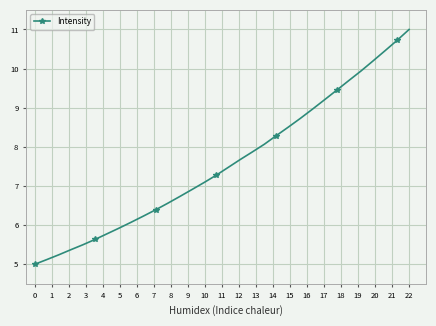

What is the difference between the maximum and minimum values?

6.0